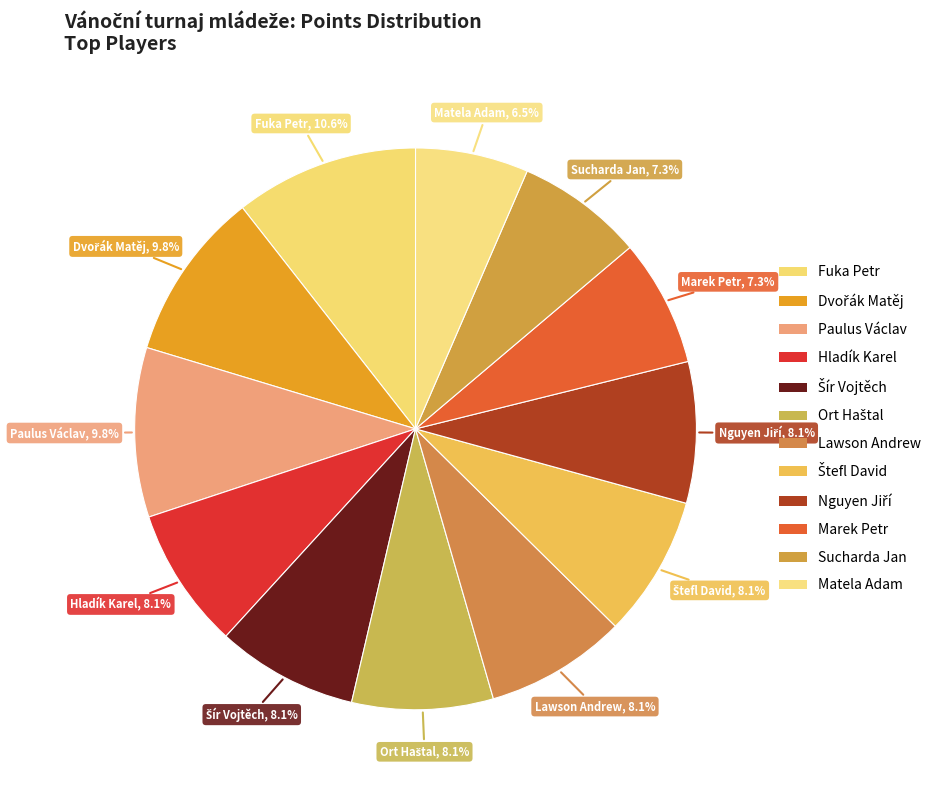

To the nearest percent, what percentage of the pie is Lawson Andrew?

8%